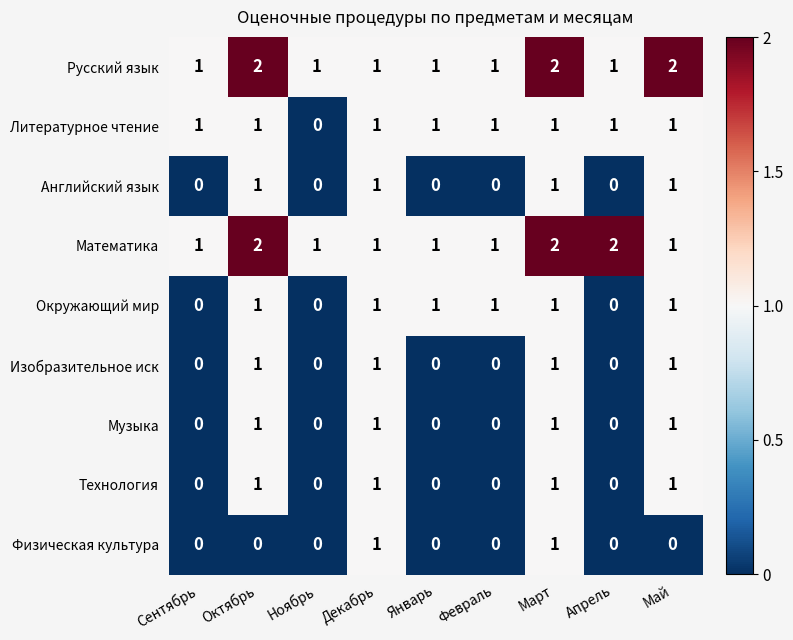

How many Окружающий мир values are between 0 and 1?

9